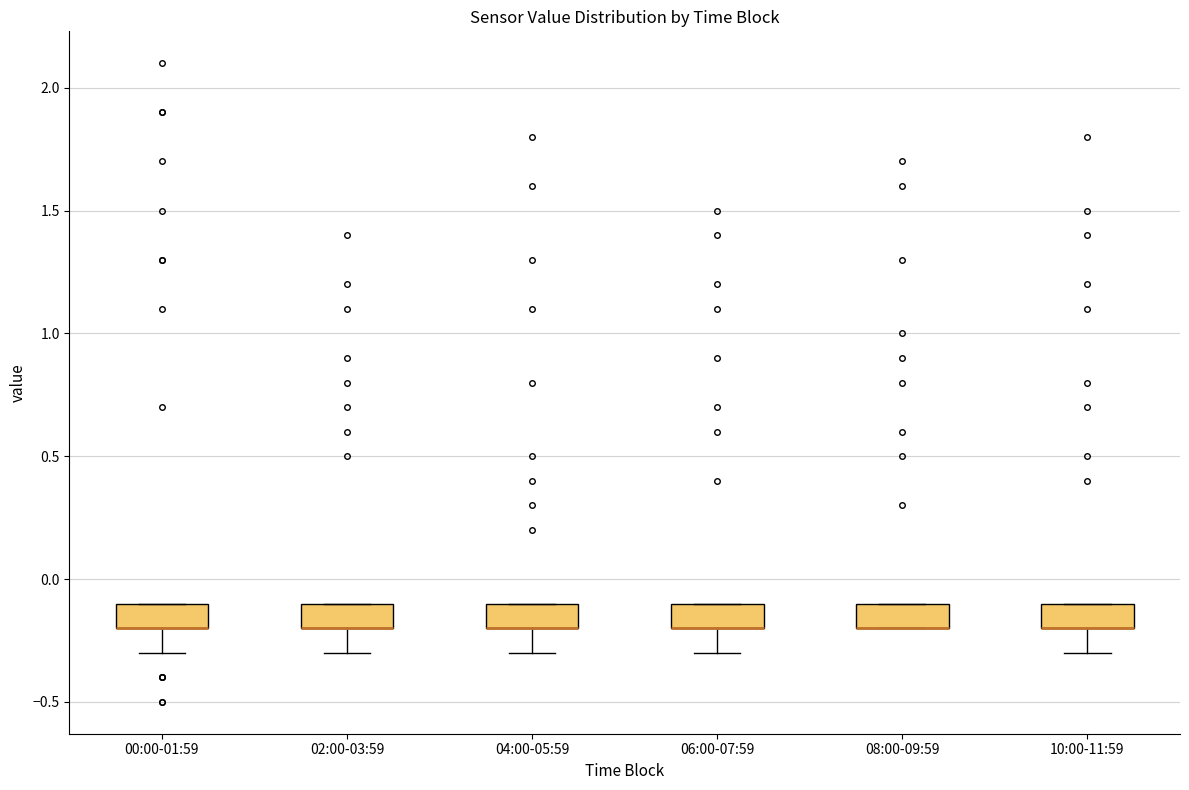

Where is the lower edge of the box for 10:00-11:59 on the y-axis? The values are not printed on the chart, so give them approximately, as read against the axis.

-0.2